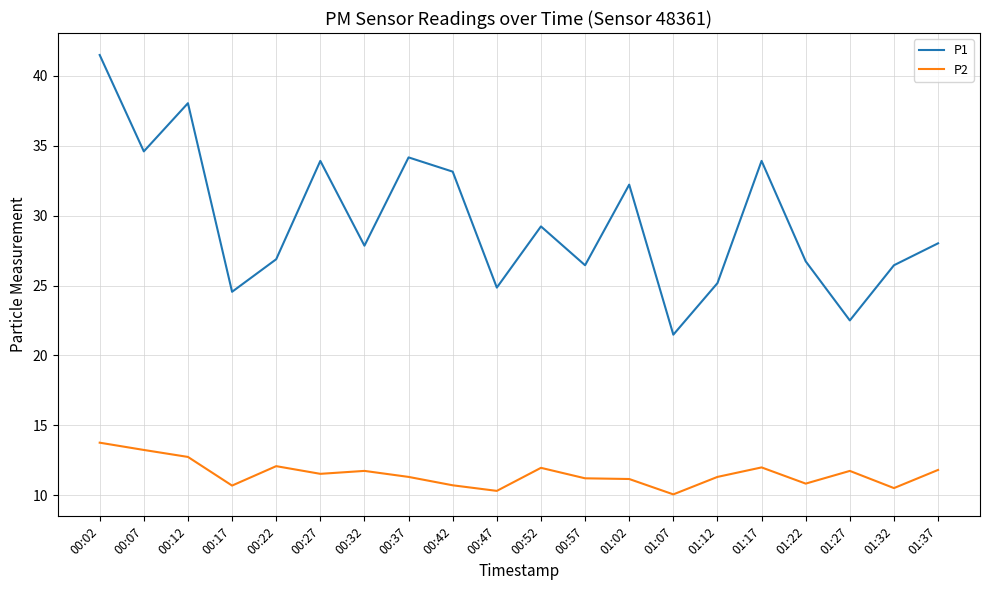

Which category has the highest value across all series?

00:02